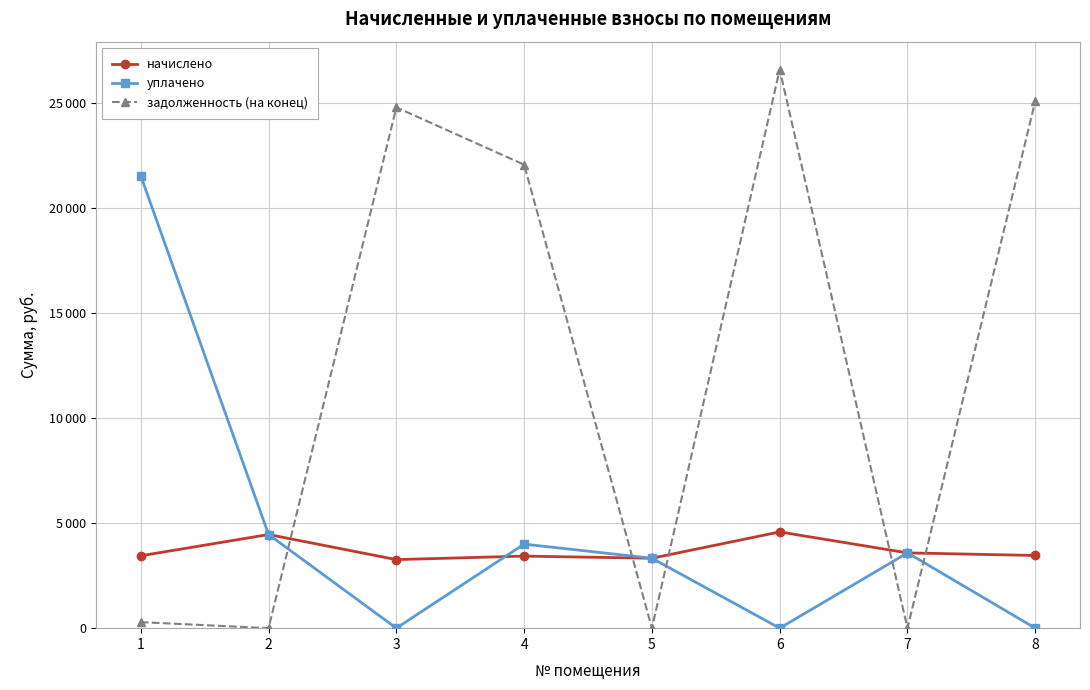

What is the sum of all уплачено values?

36904.2